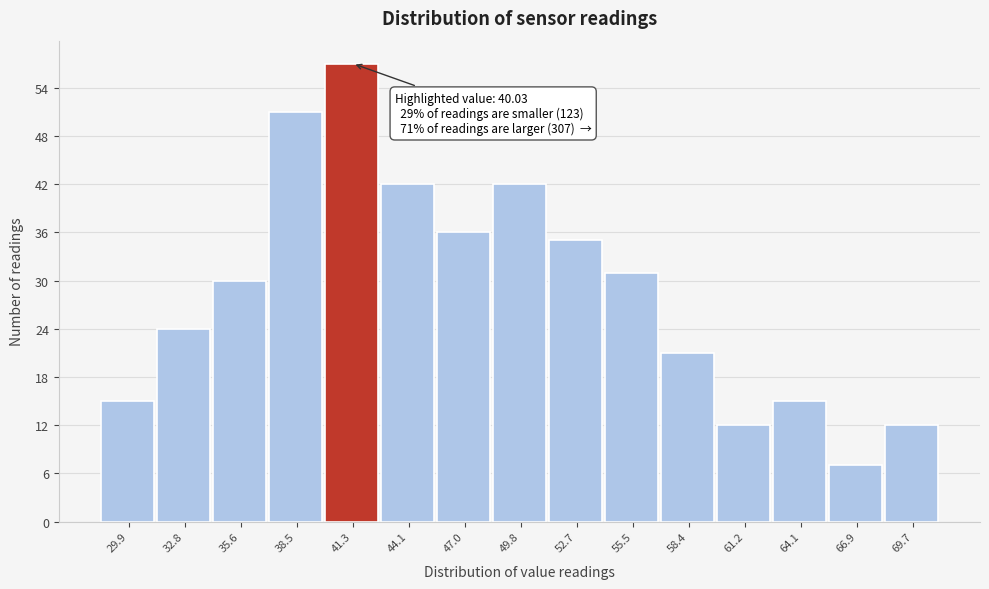

Over which range of the x-axis is the bar tallest?

40.0 to 42.5